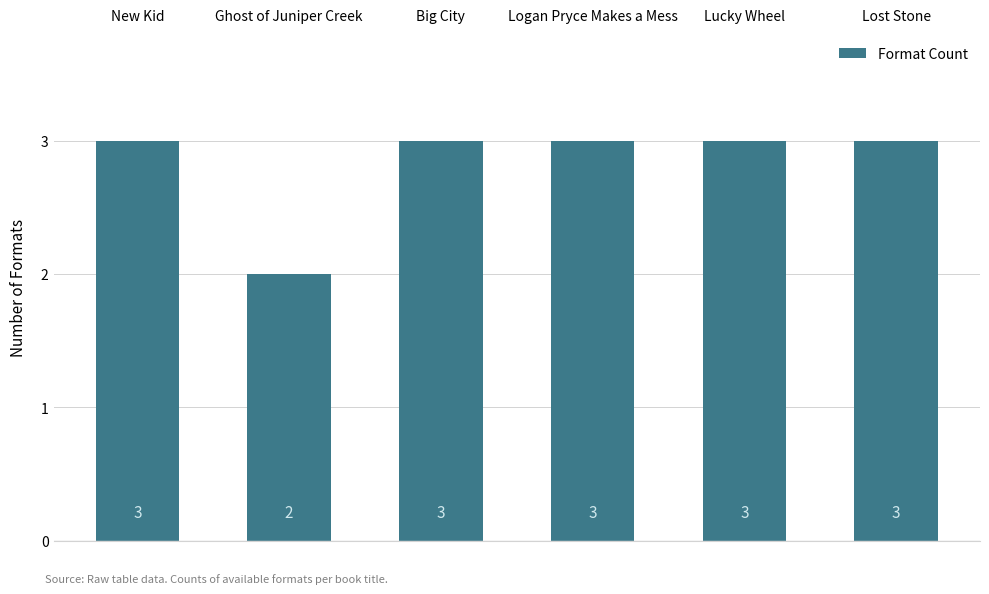

Which label corresponds to the smallest value in the chart?

Ghost of Juniper Creek